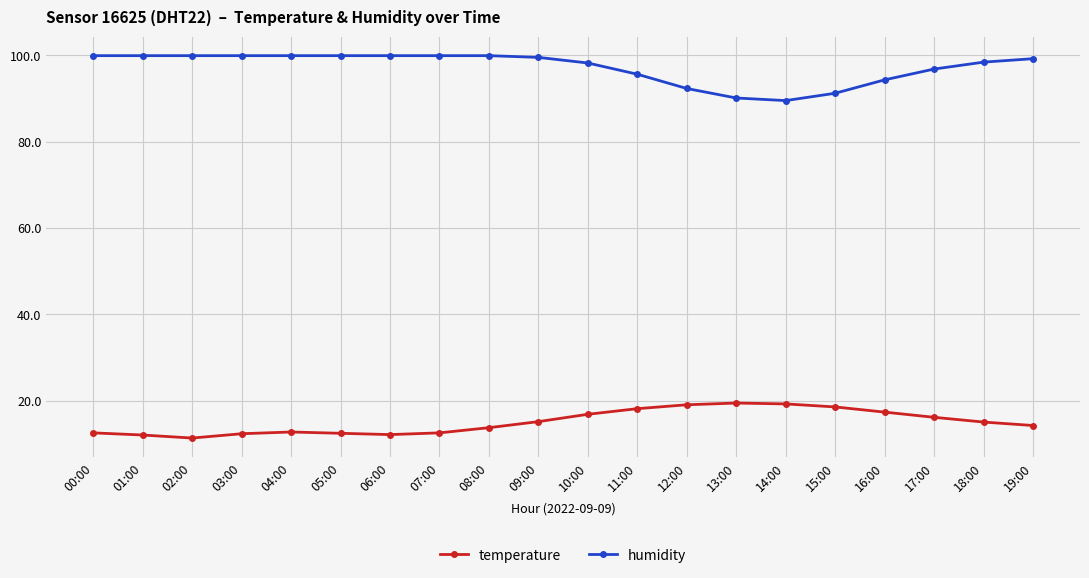

The value of temperature at 04:00 is 19.3. True or false?

False